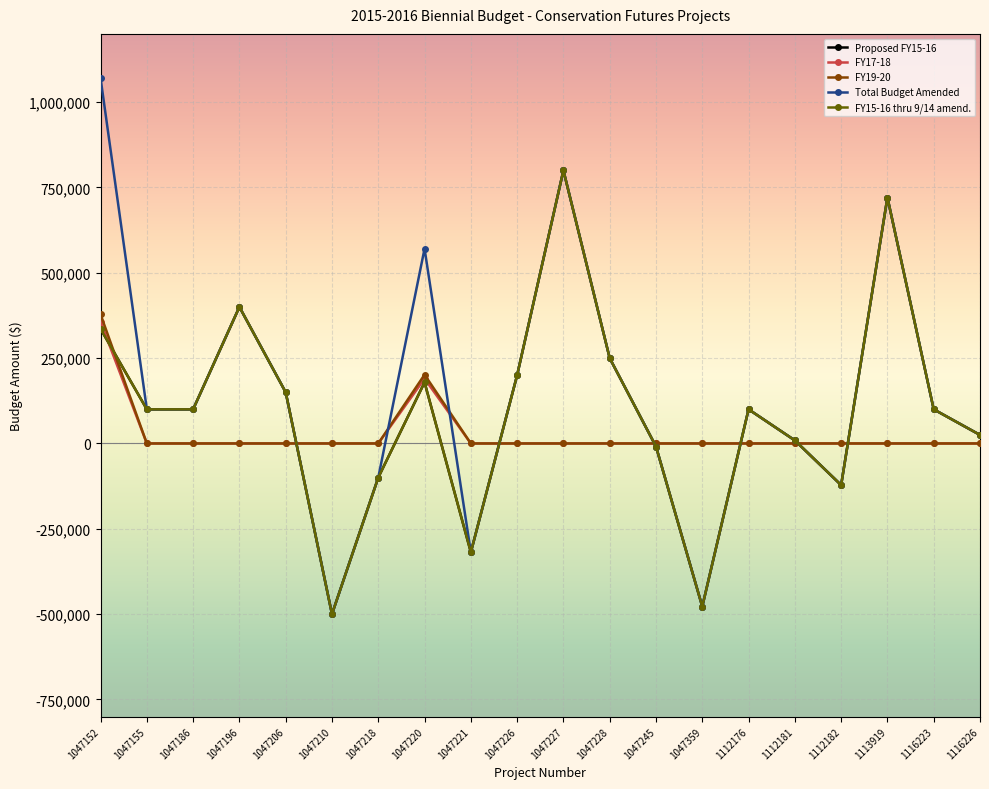

Is this an area chart (filled region under the line)?

No